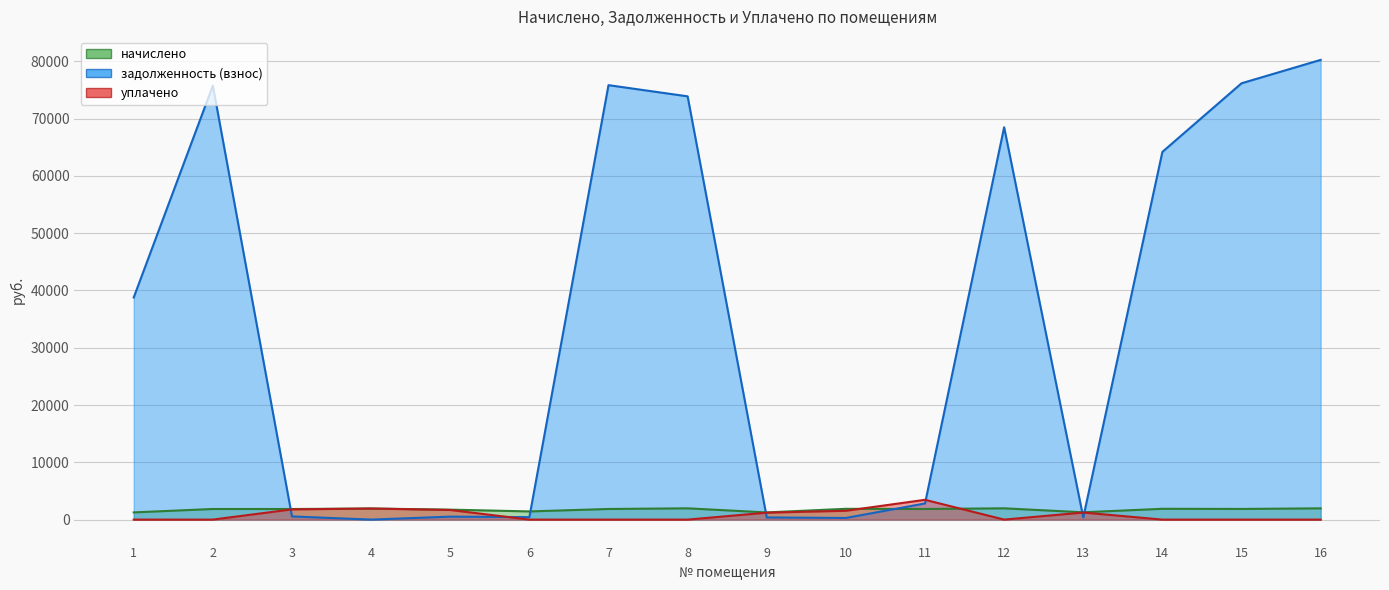

Reading left to right, transcribe all the data shown in this chart.

начислено: 1256.7	1852.1	1848.2	1934.1	1736.2	1426.6	1854.2	1966.0	1252.7	1882.1	1854.2	1968.0	1276.7	1886.1	1862.1	1962.0
задолженность (взнос): 38785.9	75771.0	553.1	0.0	519.7	428.3	75852.6	73900.4	374.9	285.7	2817.7	68507.1	382.1	64203.7	76179.7	80266.6
уплачено: 0.0	0.0	1785.2	1934.1	1677.2	0.0	0.0	0.0	1210.1	1540.5	3454.6	0.0	1233.3	0.0	0.0	0.0